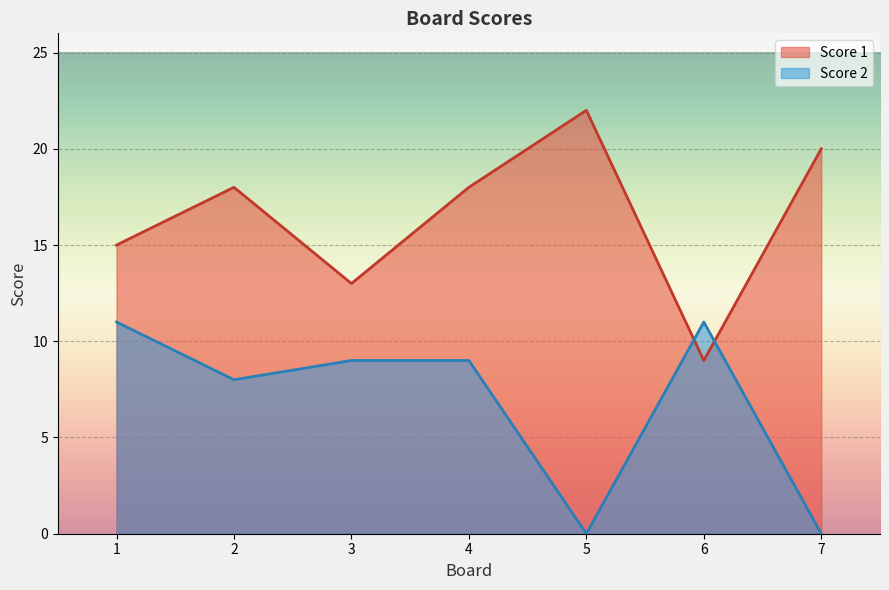

How many interior local valleys does the Score 1 series have?

2